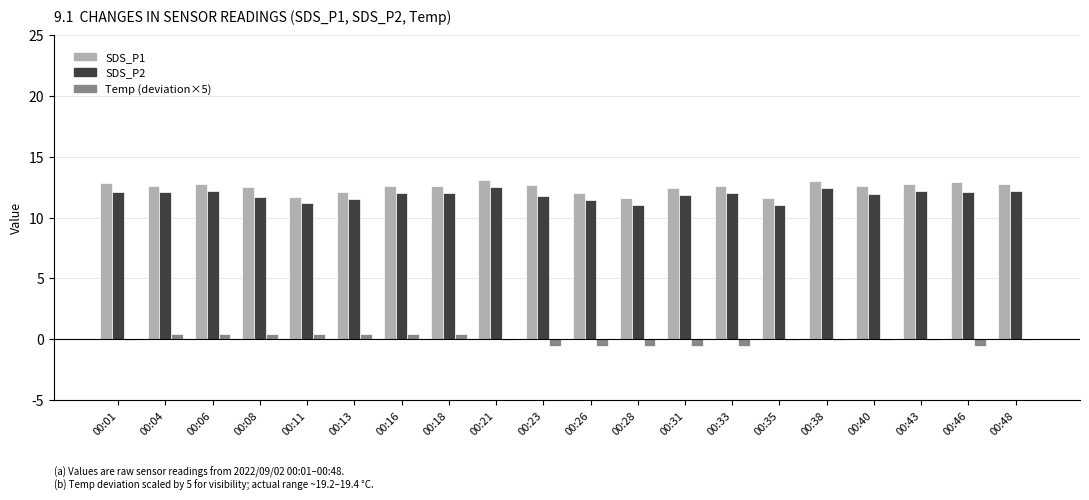

What is the maximum value for SDS_P1?

13.1